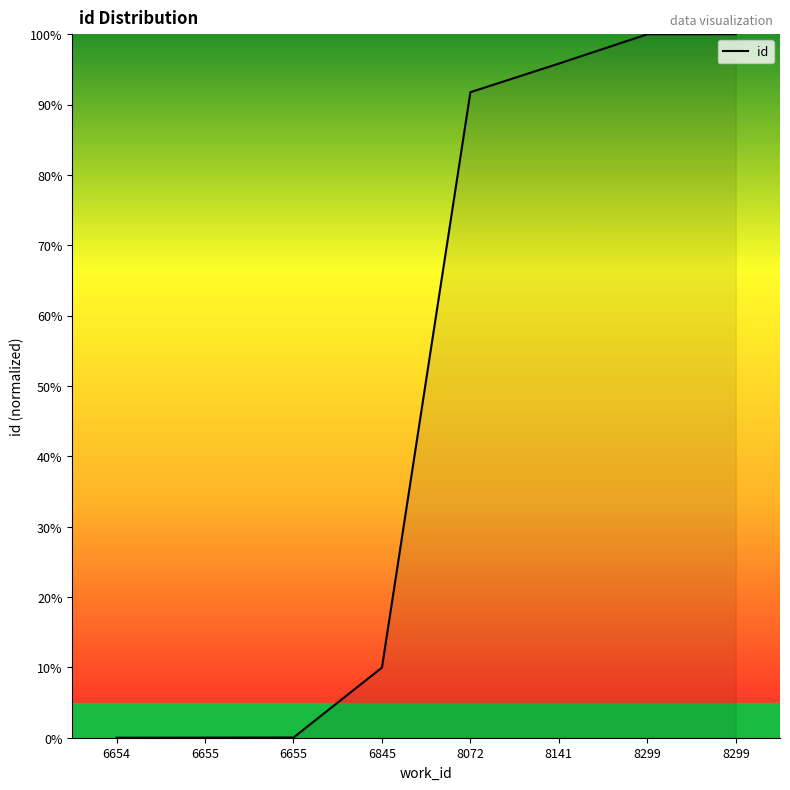

How many lines are shown in the chart?

1